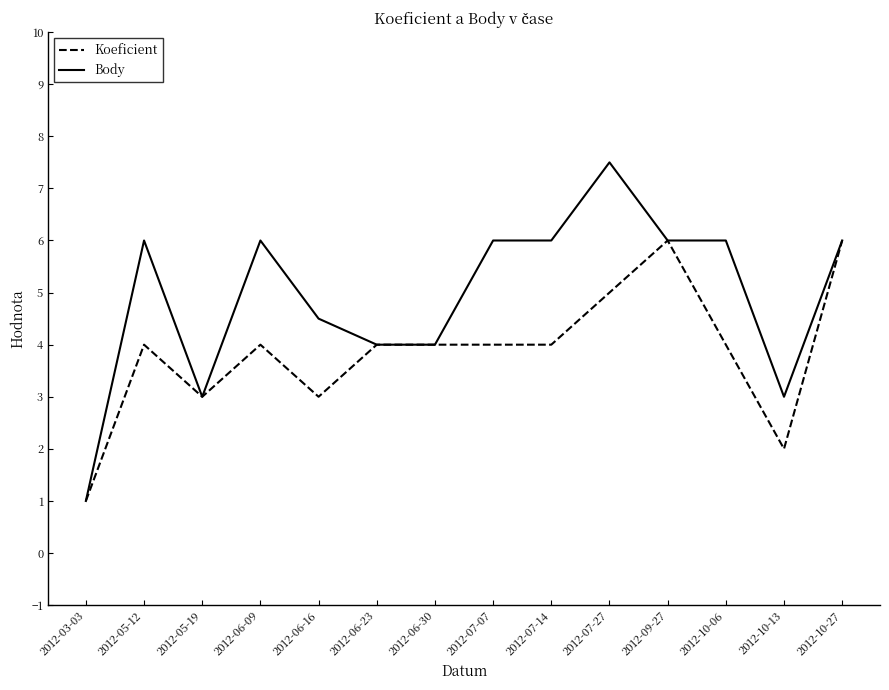

At which category does Koeficient reach its first local valley?

2012-05-19